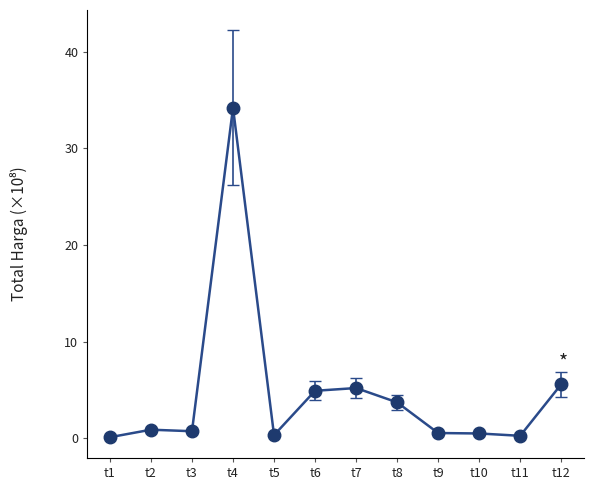

How many lines are shown in the chart?

1